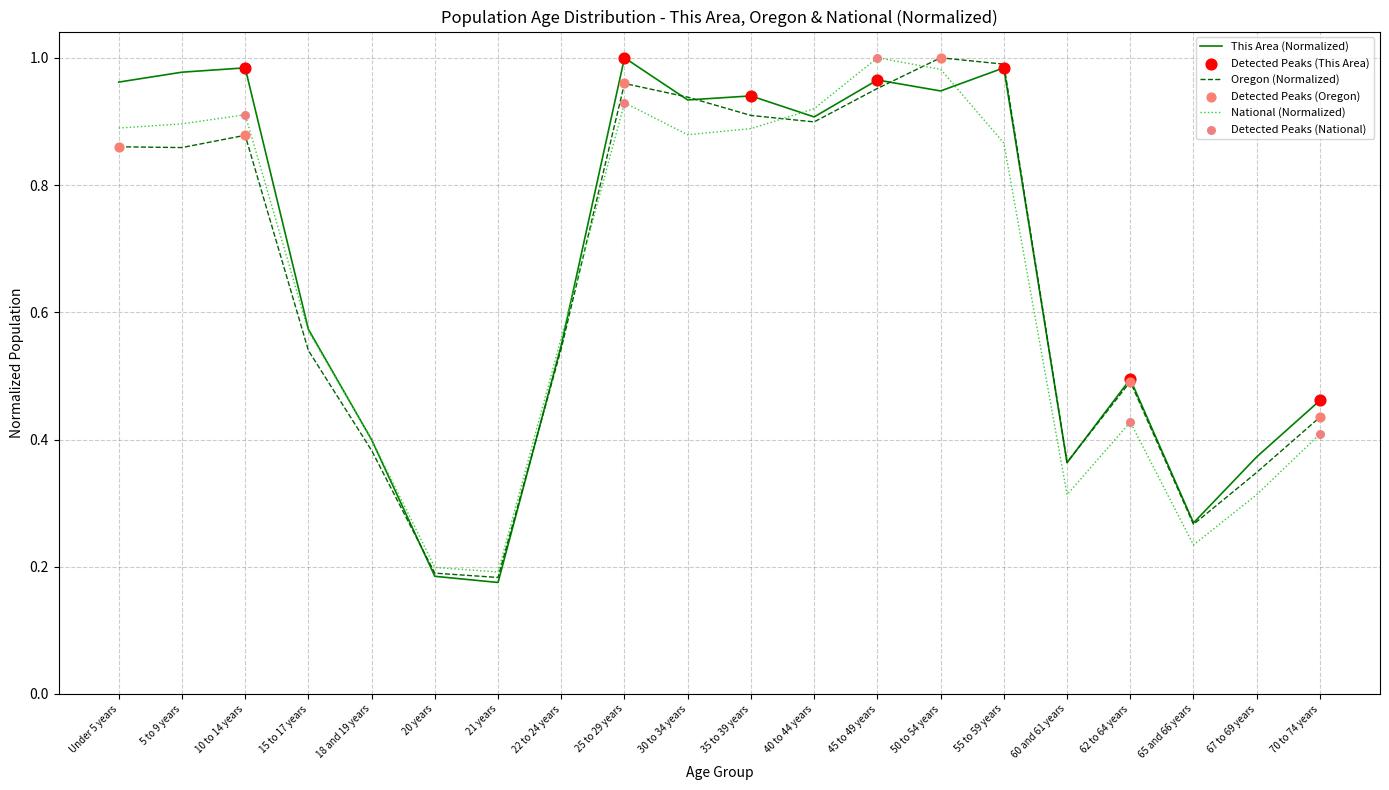

Is the value of National (Normalized) at 20 years greater than the value of This Area (Normalized) at 60 and 61 years?

No